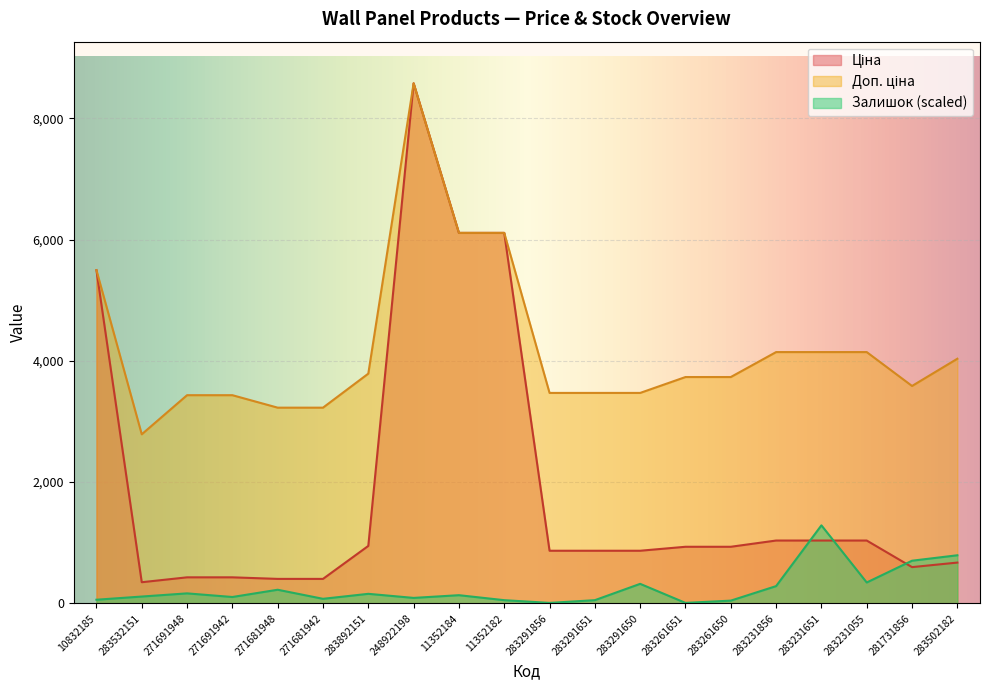

Between 283532151 and 248922198, which series saw the biggest shift?

Ціна